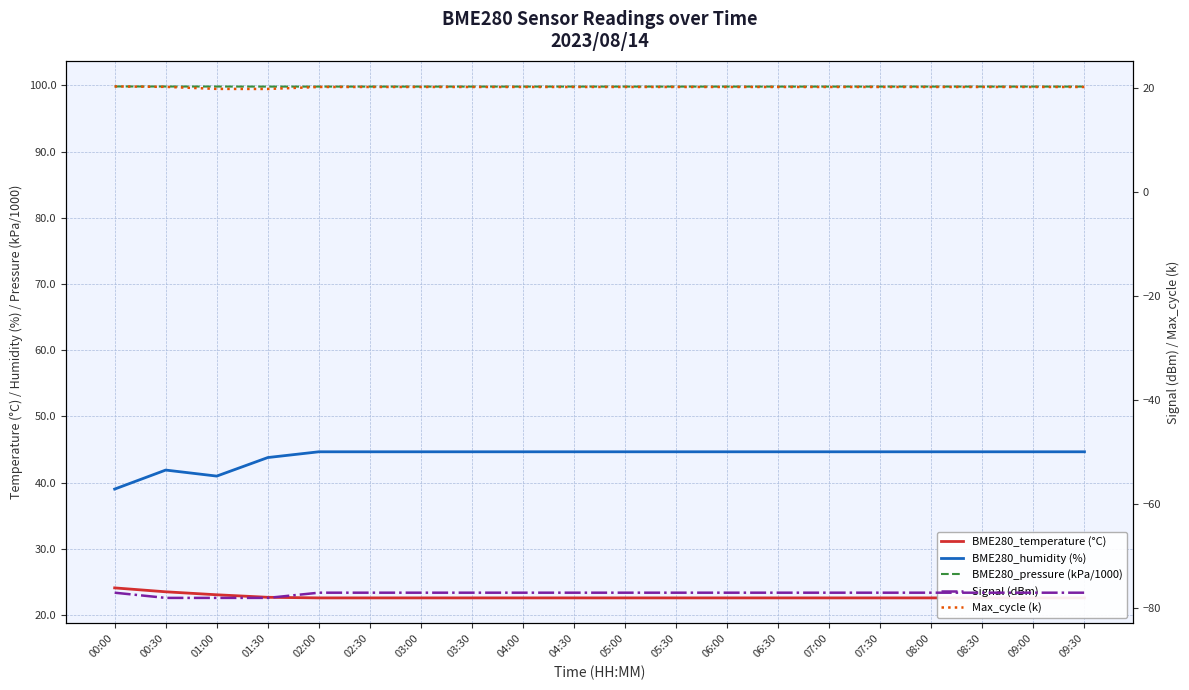

List the series in order of their peak value, lowest first.

Signal (dBm), Max_cycle (k), BME280_temperature (°C), BME280_humidity (%), BME280_pressure (kPa/1000)